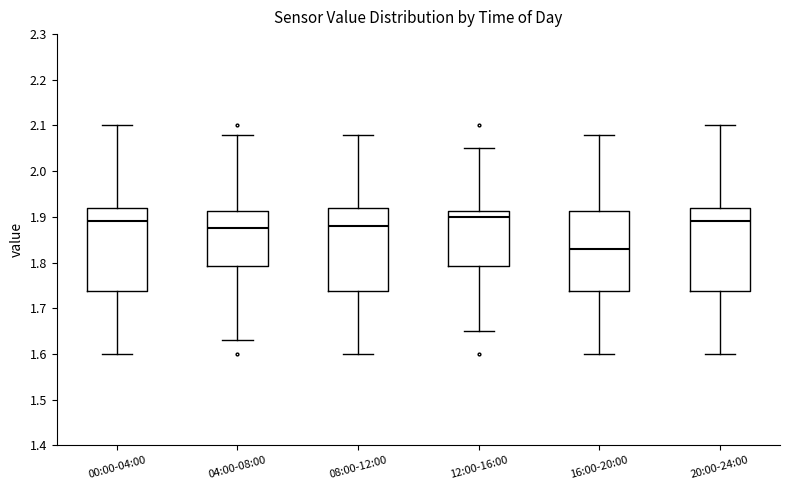

Which box has the lowest median line?

16:00-20:00